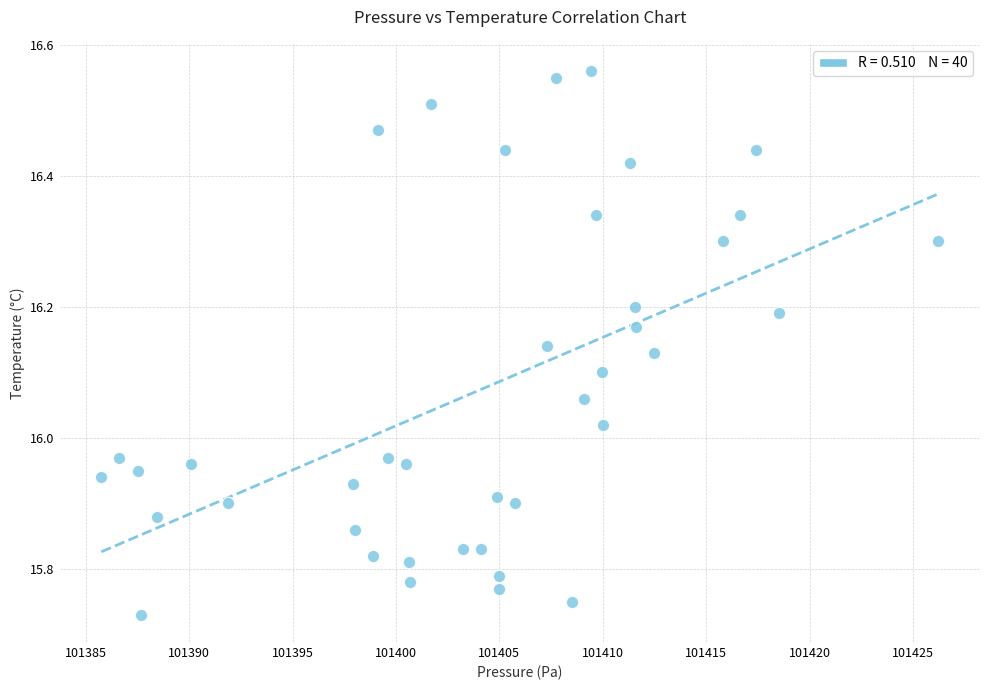

What is the range of X values (max minus min)?

40.5